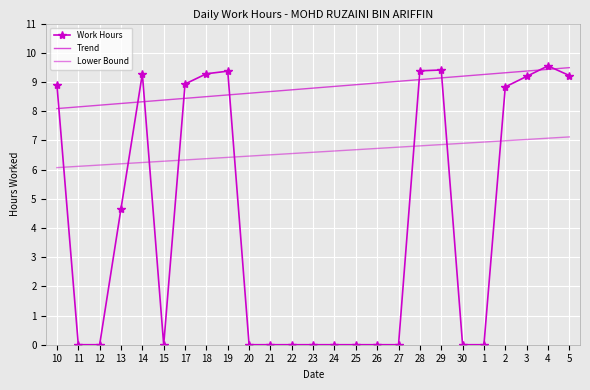

What are all the series names shown in the legend?

Work Hours, Trend, Lower Bound